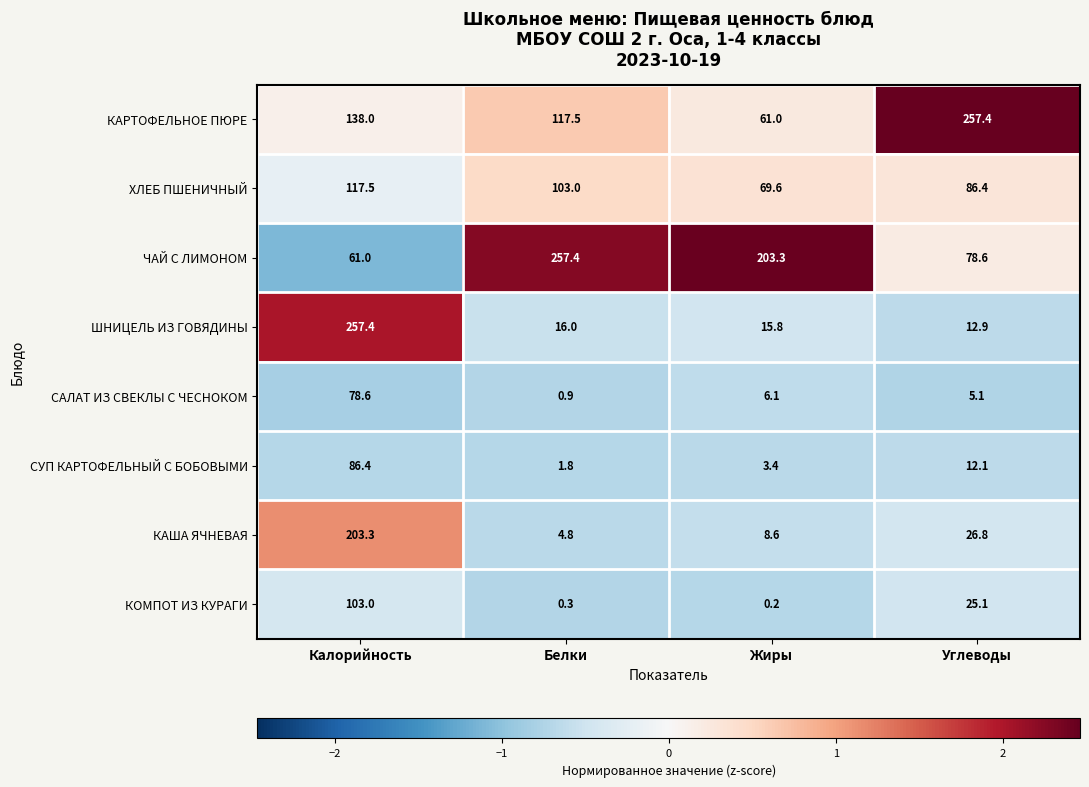

How many categories are shown in the chart?

4